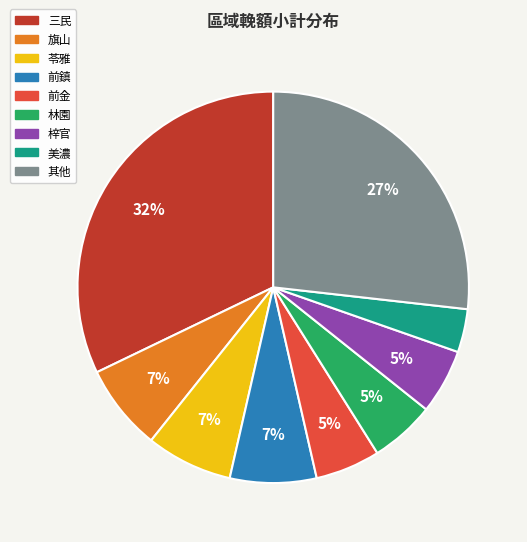

Count the number of slices in the pie.

9